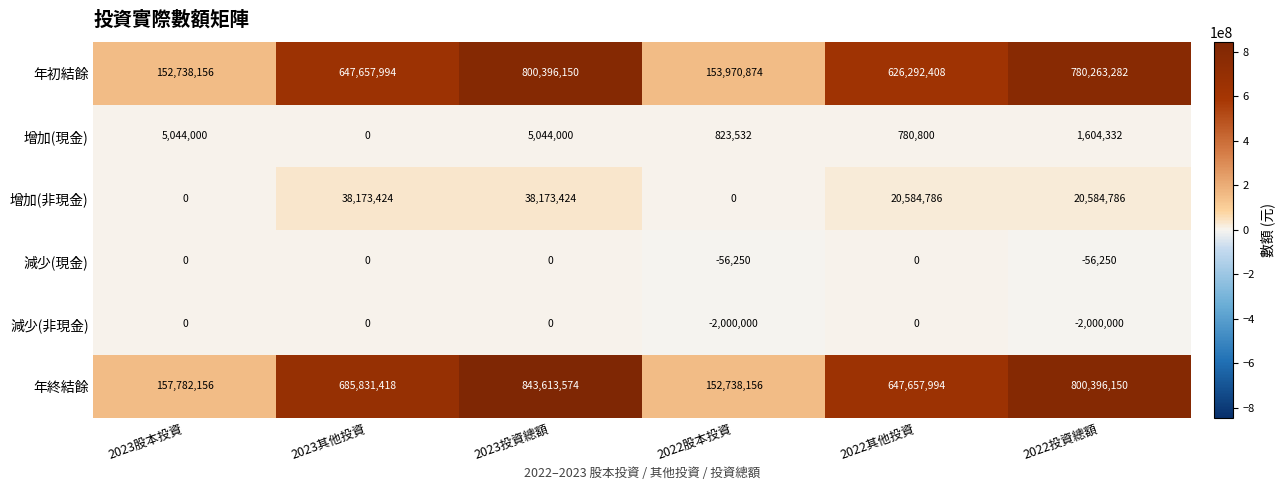

What is the difference between the maximum and minimum values in the 增加(現金) series?

5044000